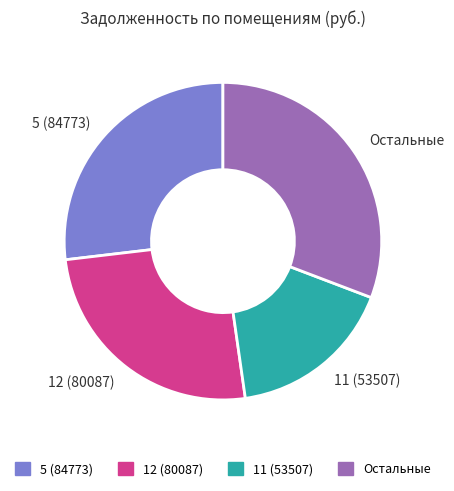

Is it true that 12 (80087) is 40% of the pie?

False